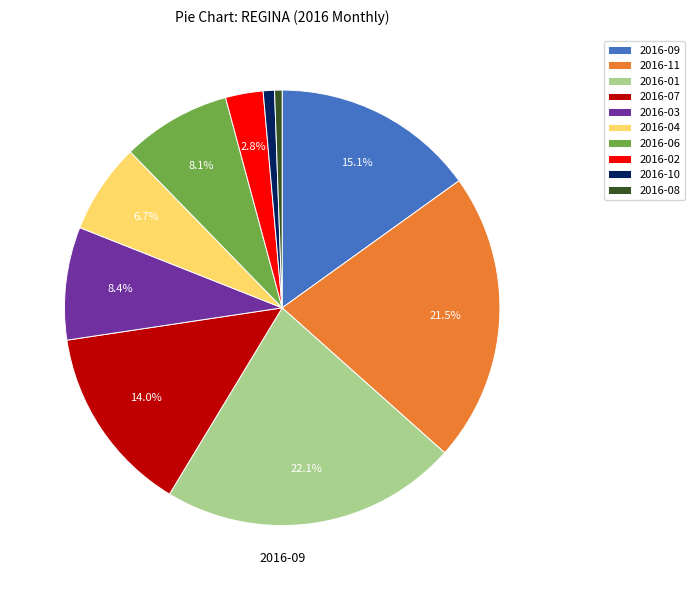

Which category has the biggest portion of the pie?

2016-01